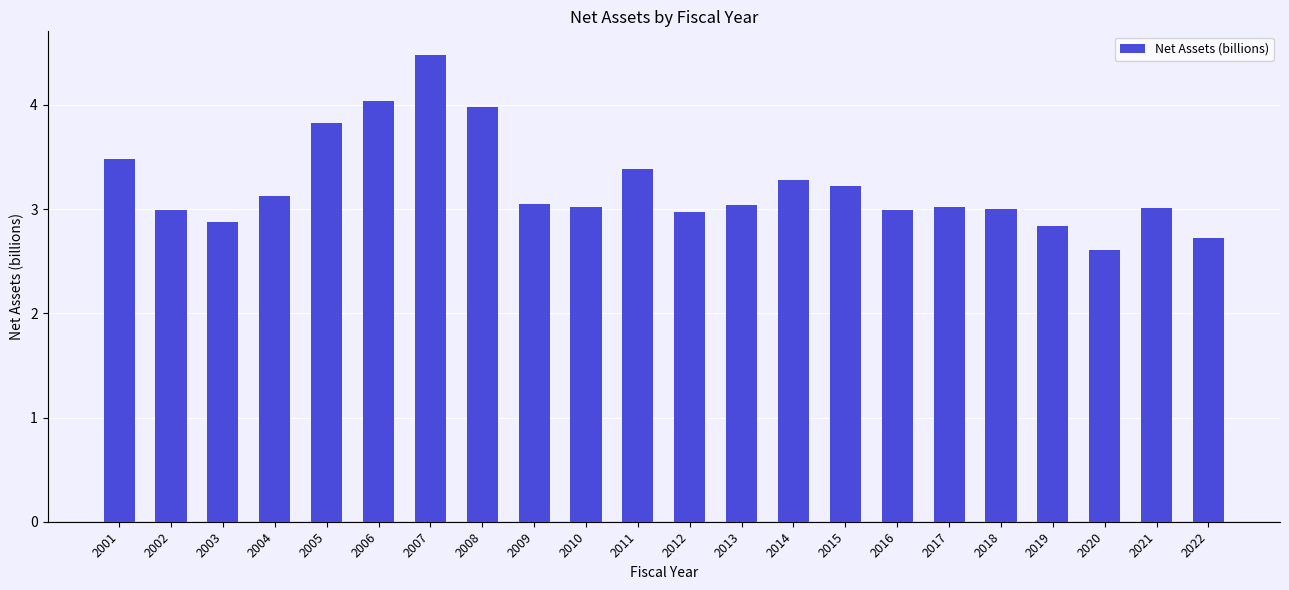

Approximately how many times larger is the value at 2003 compared to 2019?

1.0